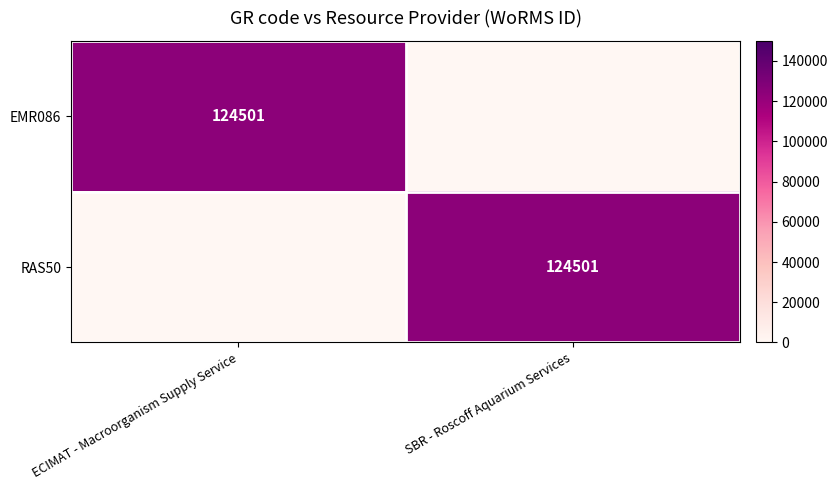

True or false: RAS50 has a value of 124501 at SBR - Roscoff Aquarium Services.

True